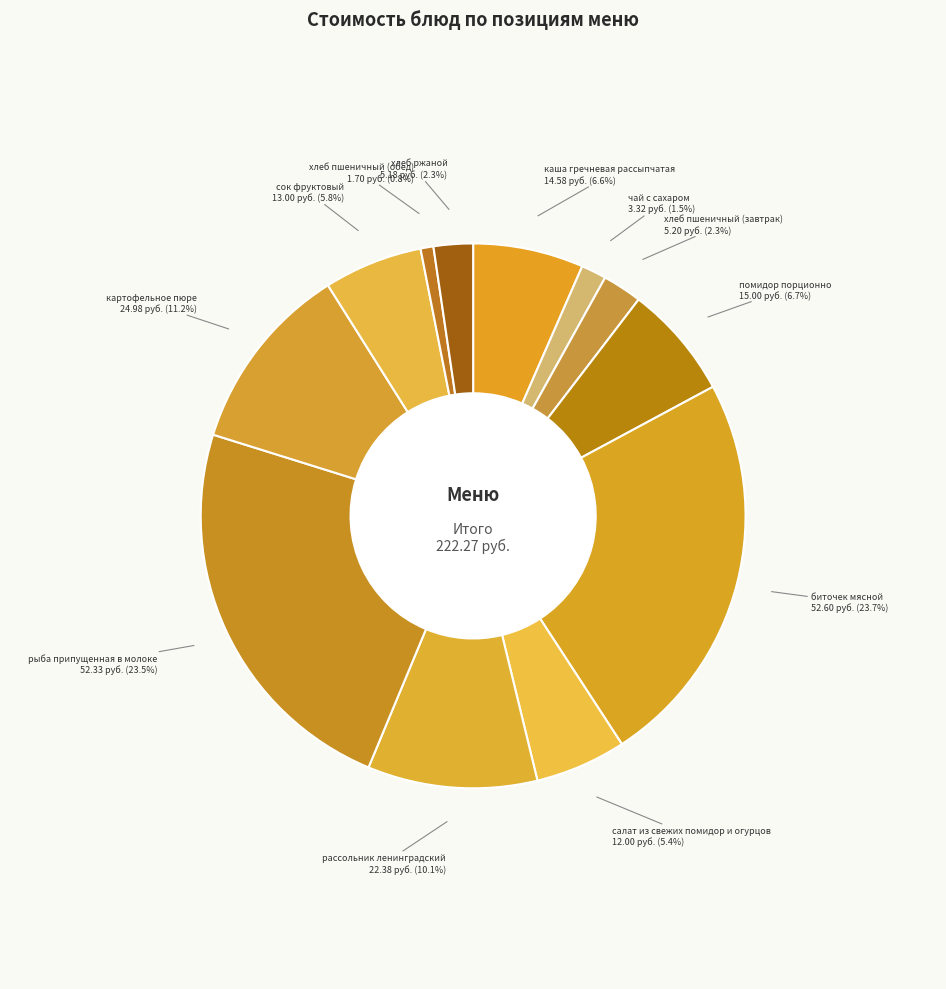

Which category has the smallest portion of the pie?

хлеб пшеничный (обед)